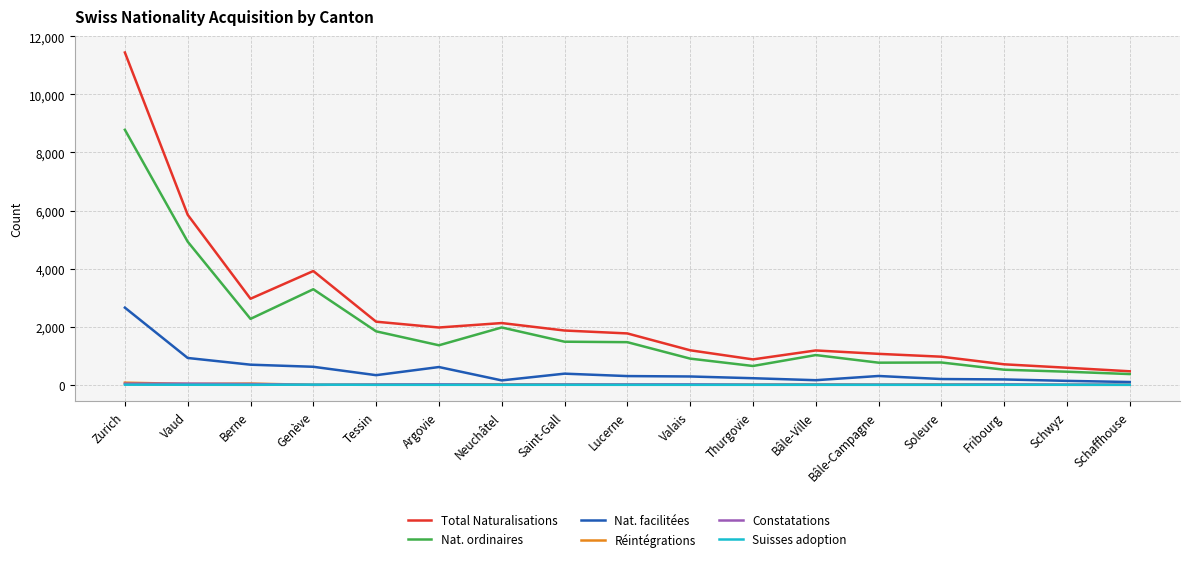

What position from the right is Schwyz?

2